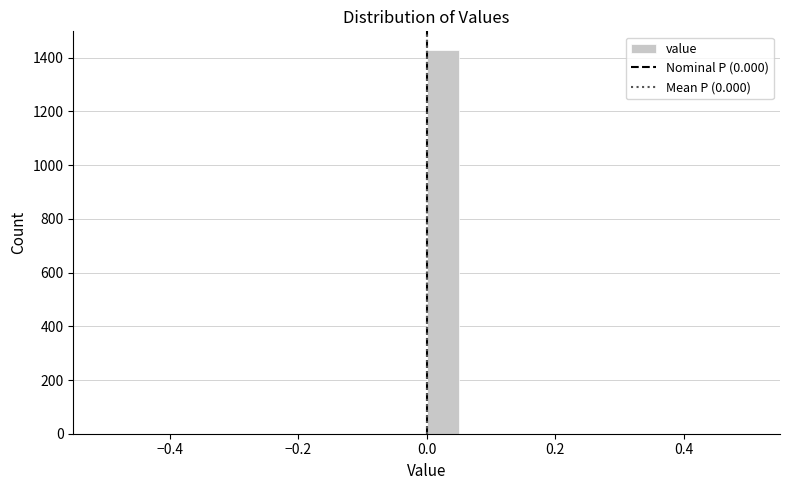

Read against the x-axis, roughly where is the centre of the tallest bar?

0.02